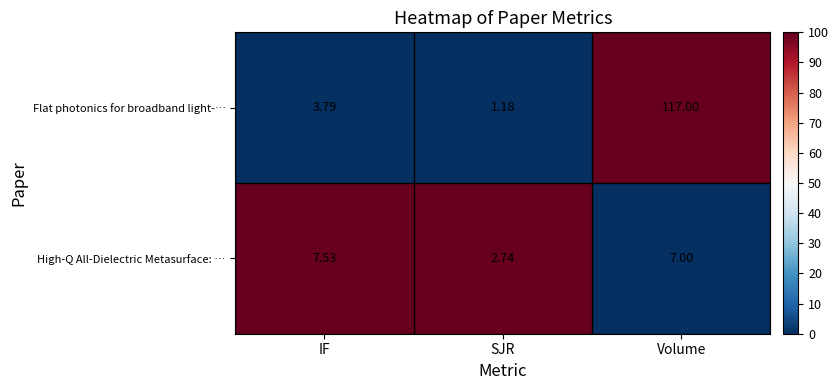

Is the value of High-Q All-Dielectric Metasurface: … at Volume greater than the value of Flat photonics for broadband light-… at SJR?

Yes